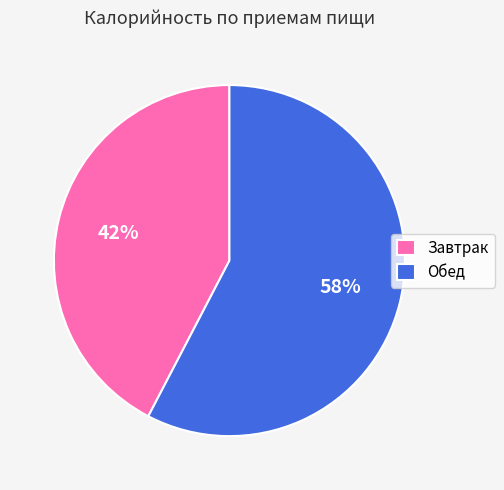

Is Обед the majority of the pie?

Yes